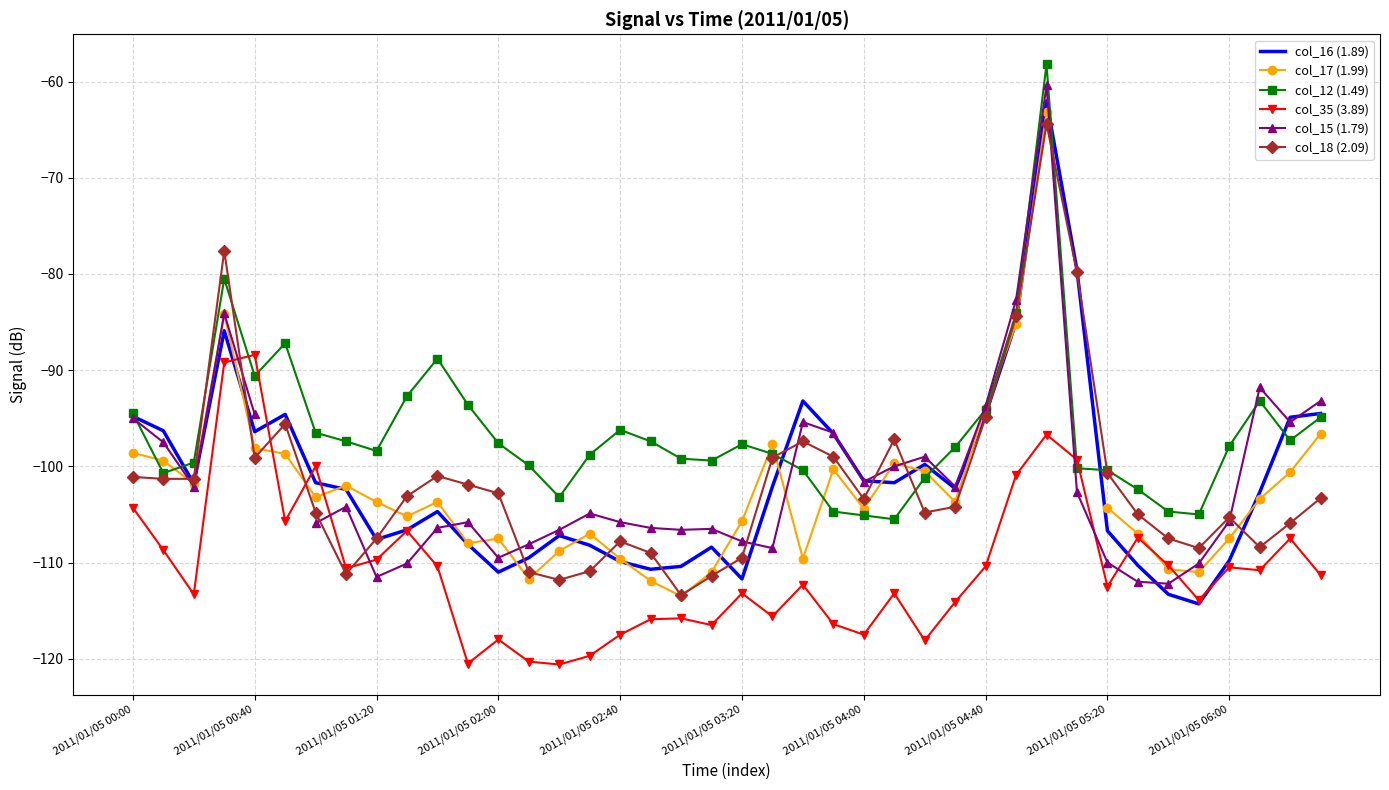

How many series are shown in this chart?

6